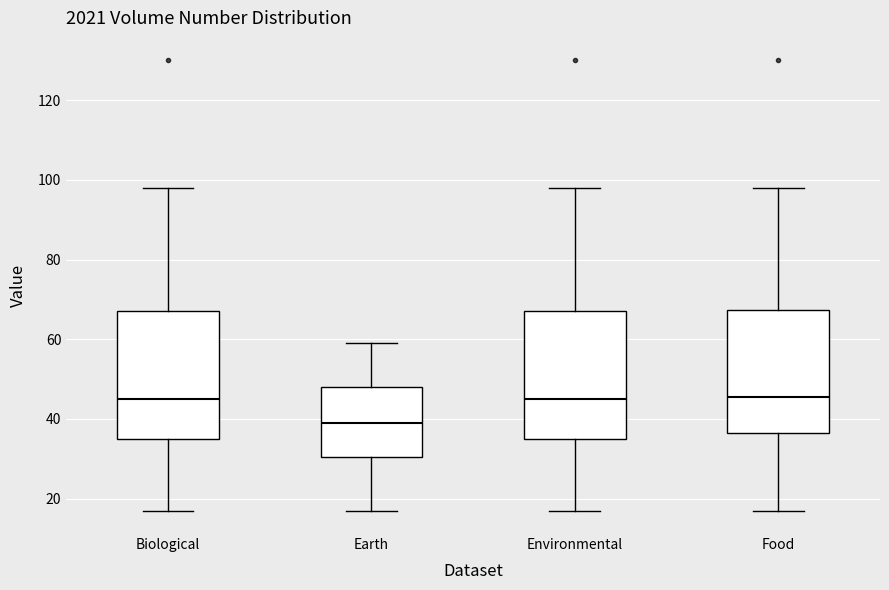

Reading left to right, transcribe this box plot: for each box, give where its median line is, the range the box spans, and where its two whiskers end, as read against the y-axis. The values are not printed on the chart, so give them approximately, as read against the axis.

Biological: median 46, box 36 to 68, whiskers 18 to 98
Earth: median 40, box 30 to 48, whiskers 18 to 60
Environmental: median 46, box 36 to 68, whiskers 18 to 98
Food: median 46, box 36 to 68, whiskers 18 to 98